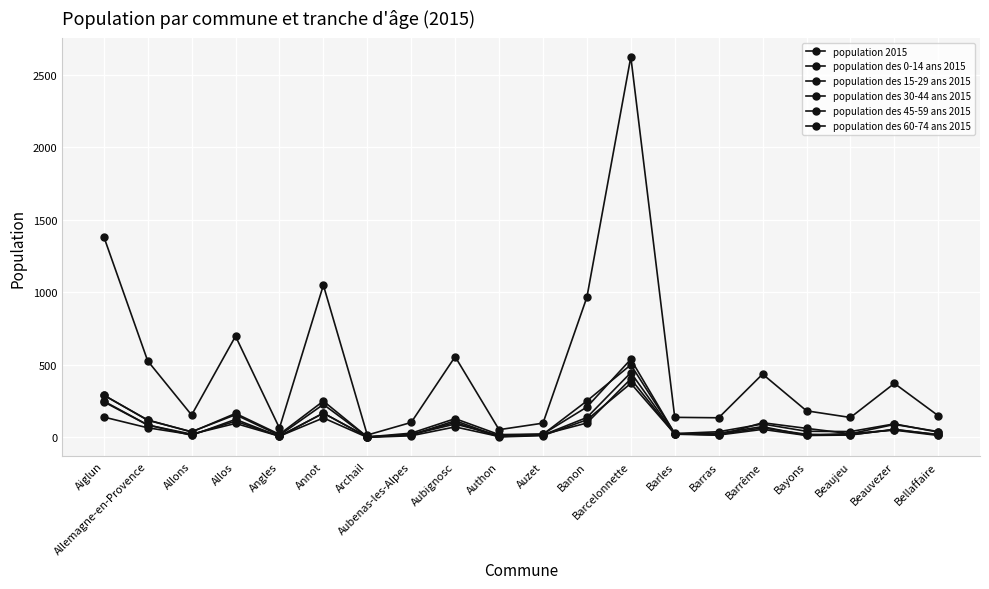

What is the difference between the population des 15-29 ans 2015 values at Archail and Annot?

134